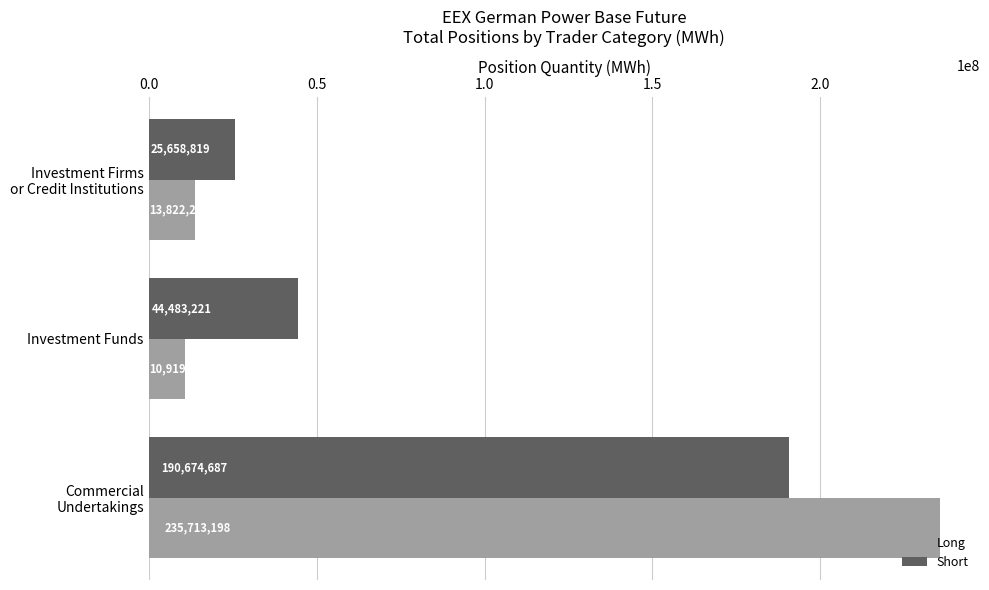

At which label is Short closest to 108166752?

Investment Funds